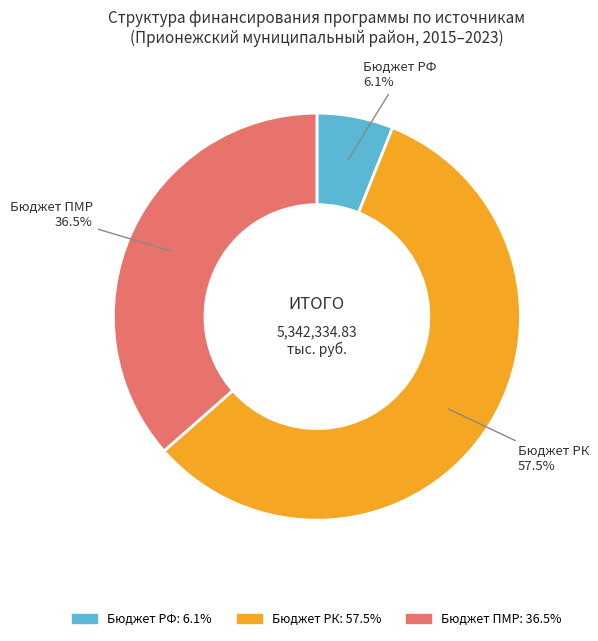

Approximately how many times larger is the value at Бюджет ПМР compared to Бюджет РК?

0.6